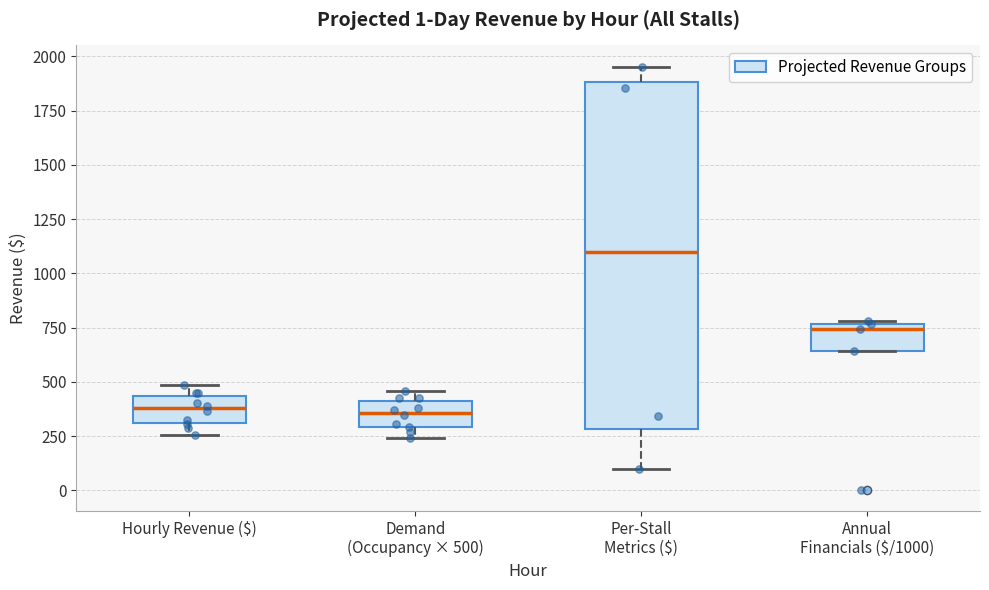

Which box has the highest median line?

Per-Stall Metrics ($)